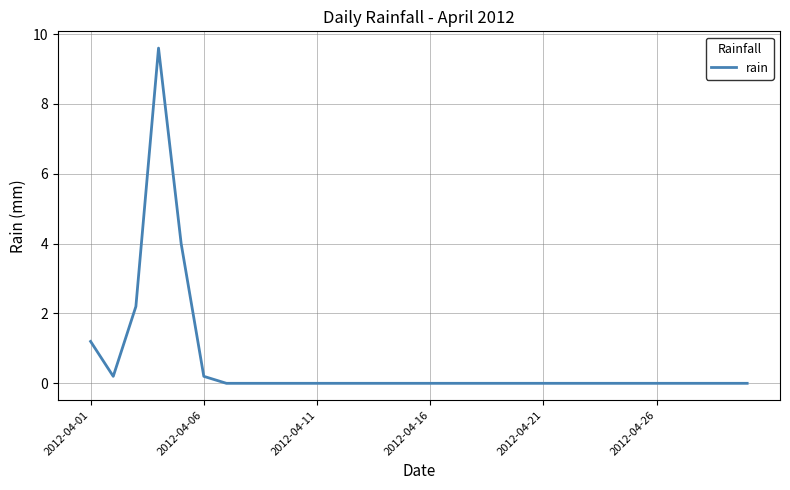

Reading right to left, list all the values displayed in this chart.

0.0	0.0	0.0	0.0	0.0	0.0	0.0	0.0	0.0	0.0	0.0	0.0	0.0	0.0	0.0	0.0	0.0	0.0	0.0	0.0	0.0	0.0	0.0	0.0	0.2	4.0	9.6	2.2	0.2	1.2